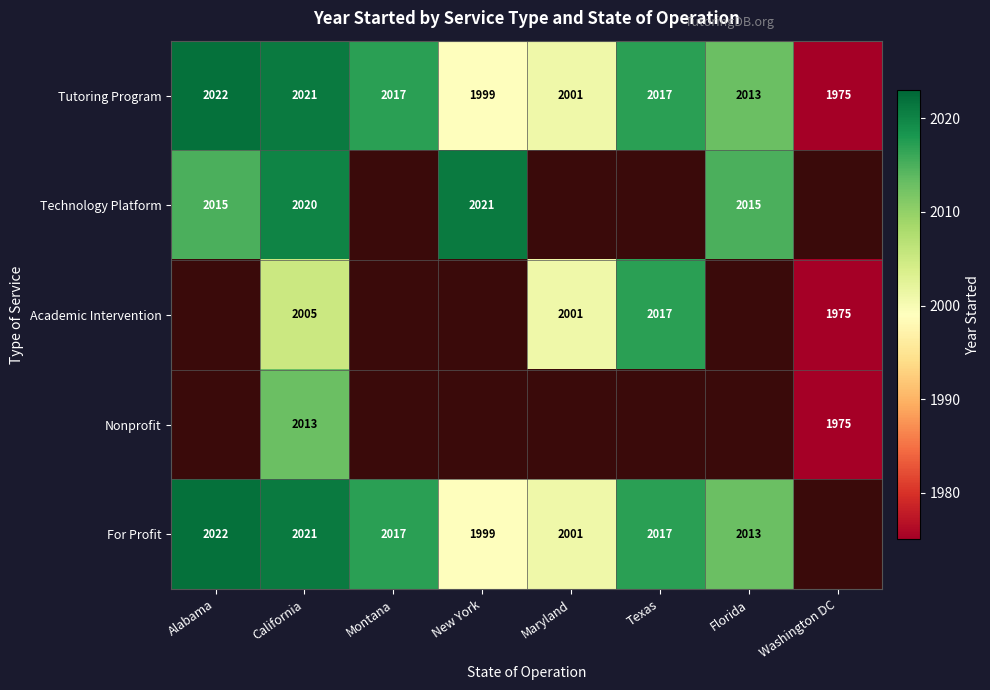

Which label corresponds to the smallest value in the chart?

Washington DC